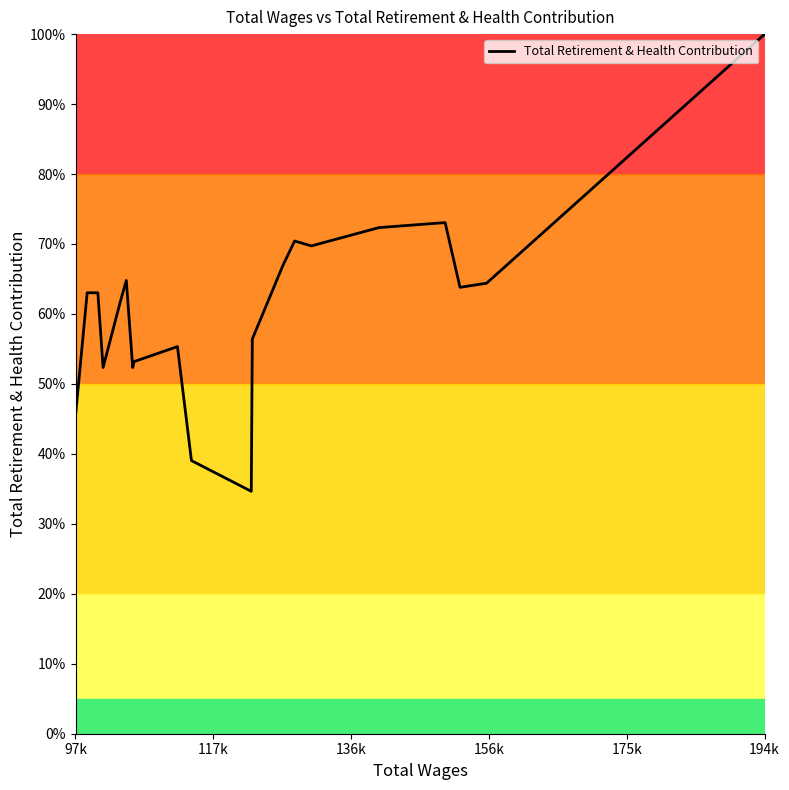

What is the sum of all values?

1222.1